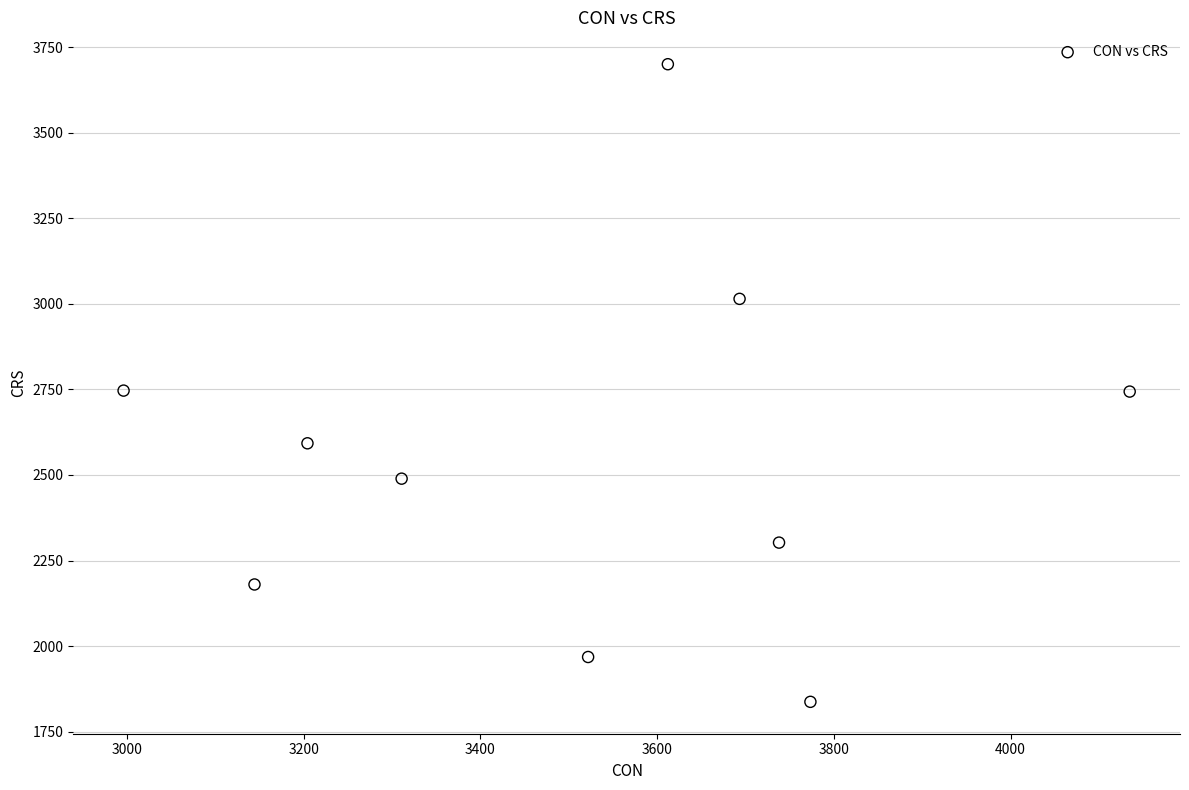

What is the average Y value?

2557.4